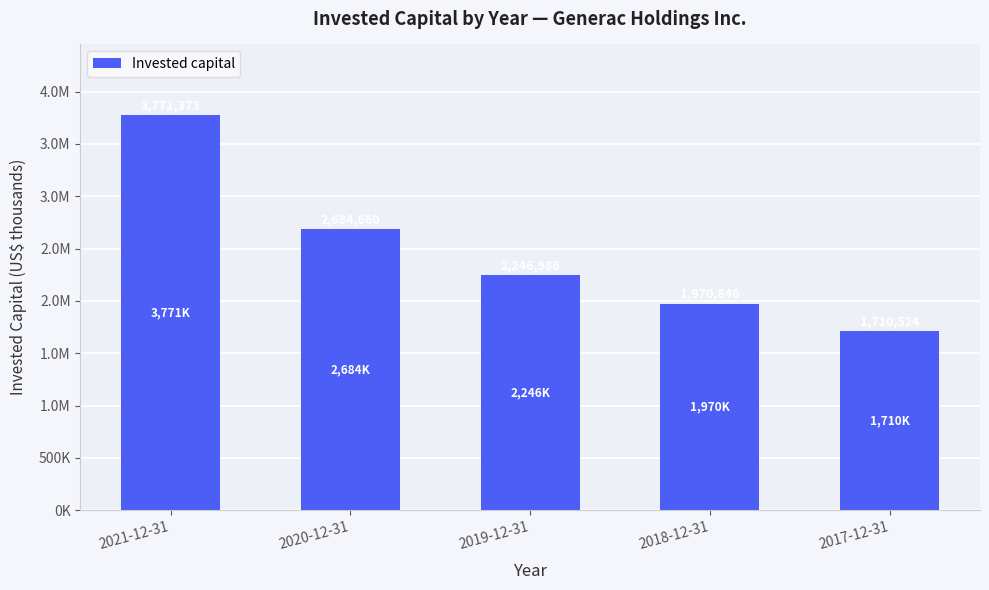

What is the sum of the values at 2020-12-31 and 2019-12-31?

4931646